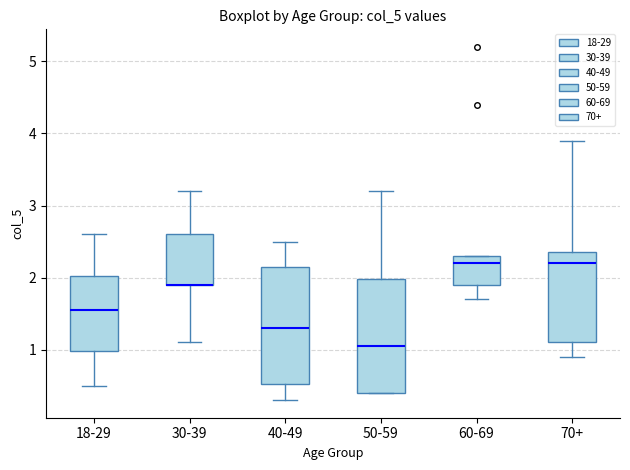

Where is the upper edge of the box for 70+ on the y-axis? The values are not printed on the chart, so give them approximately, as read against the axis.

2.4